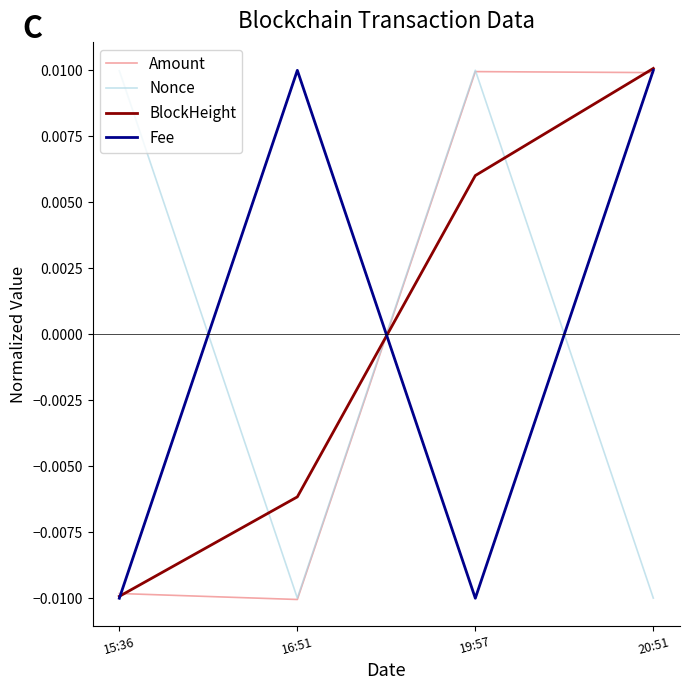

At which category is the sum across all series the highest?

20:51